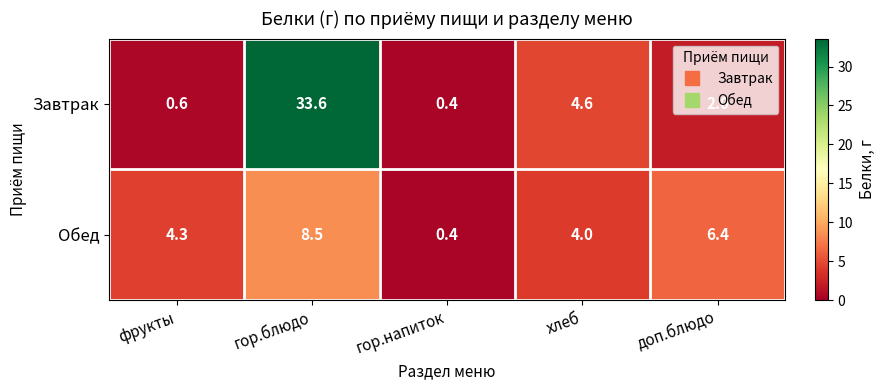

Rank the series by their maximum value, from highest to lowest.

Завтрак, Обед